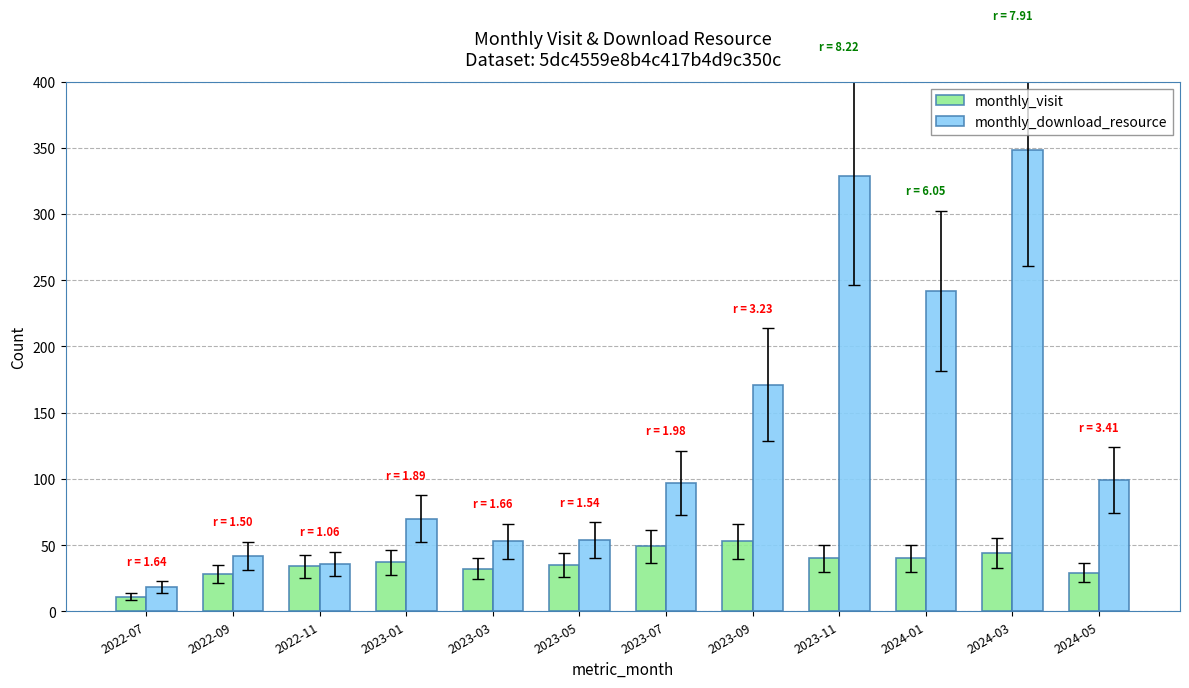

List the series in order of their overall mean, lowest first.

monthly_visit, monthly_download_resource